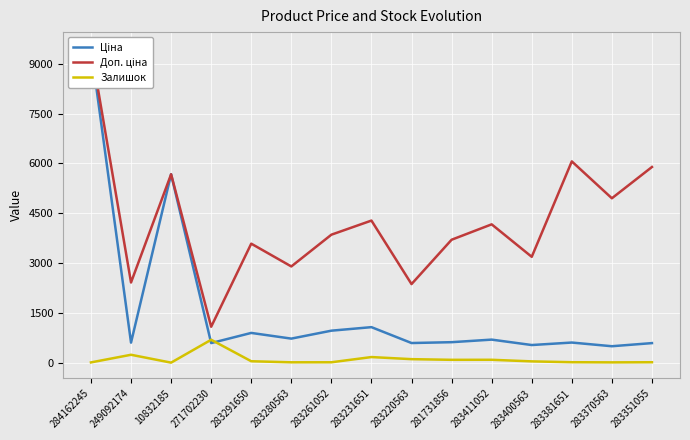

What is the maximum value for Ціна?

9480.1